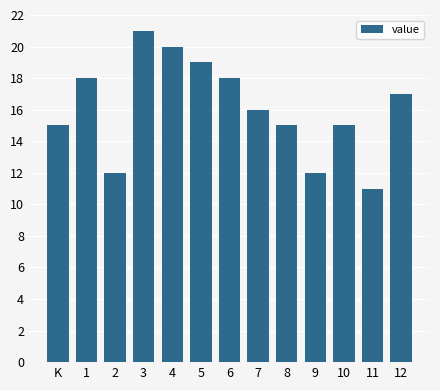

Reading left to right, transcribe all the data shown in this chart.

15	18	12	21	20	19	18	16	15	12	15	11	17